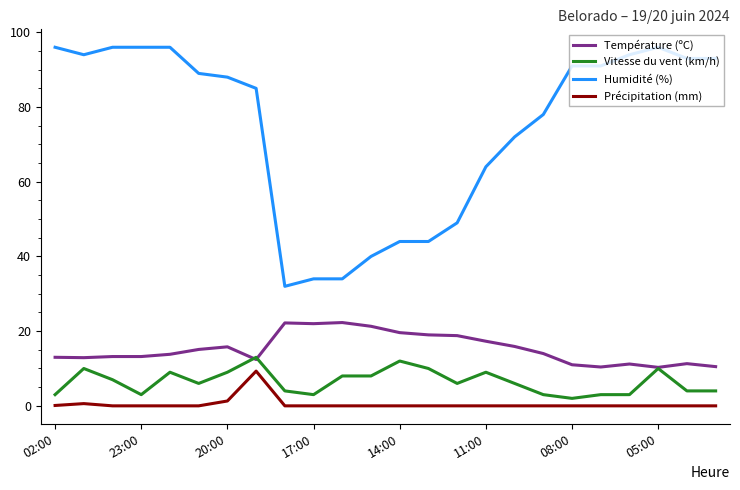

True or false: Température (ºC) and Humidité (%) cross at least once.

False